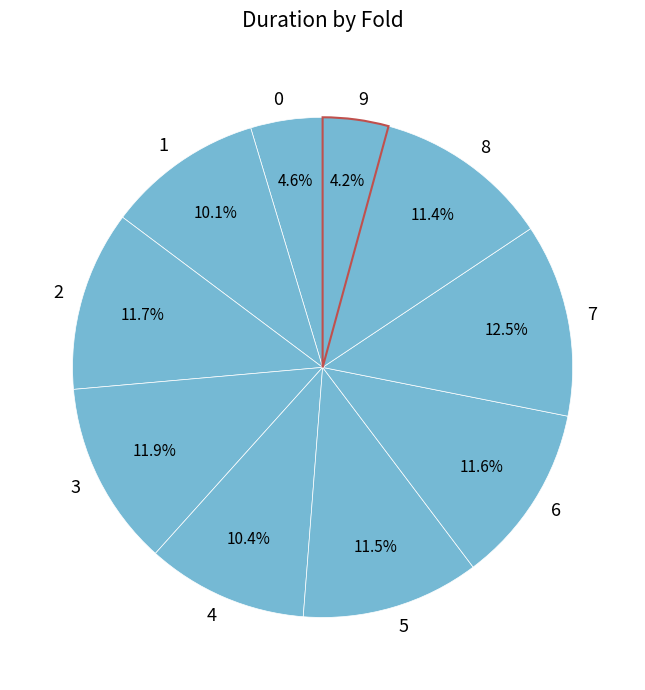

How many slices are in this pie chart?

10